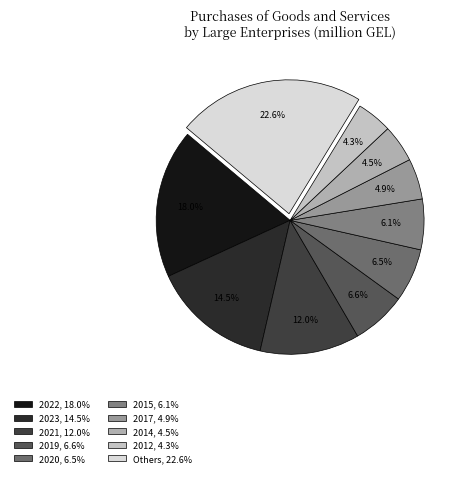

To the nearest percent, what is the average slice percentage?

10%